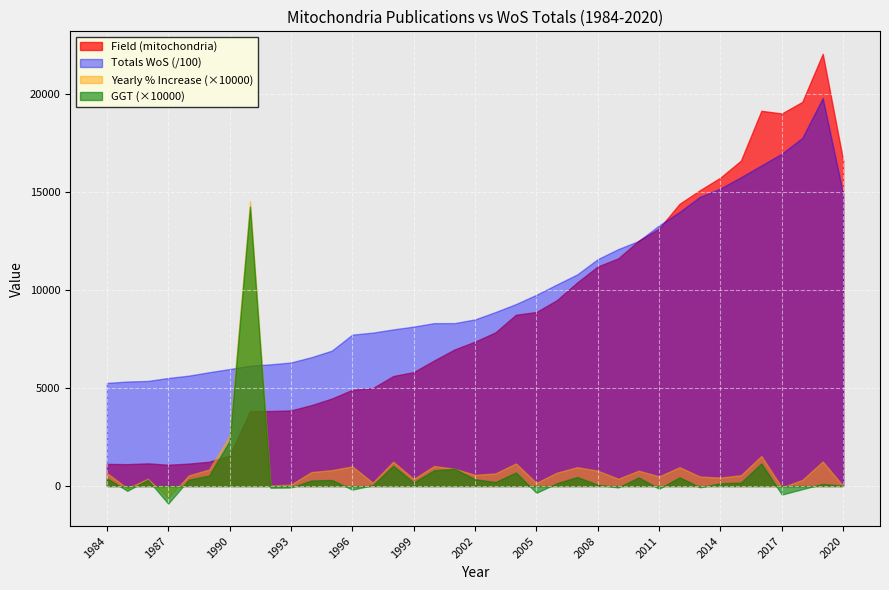

The value of GGT at 2004 is 0.1. True or false?

False